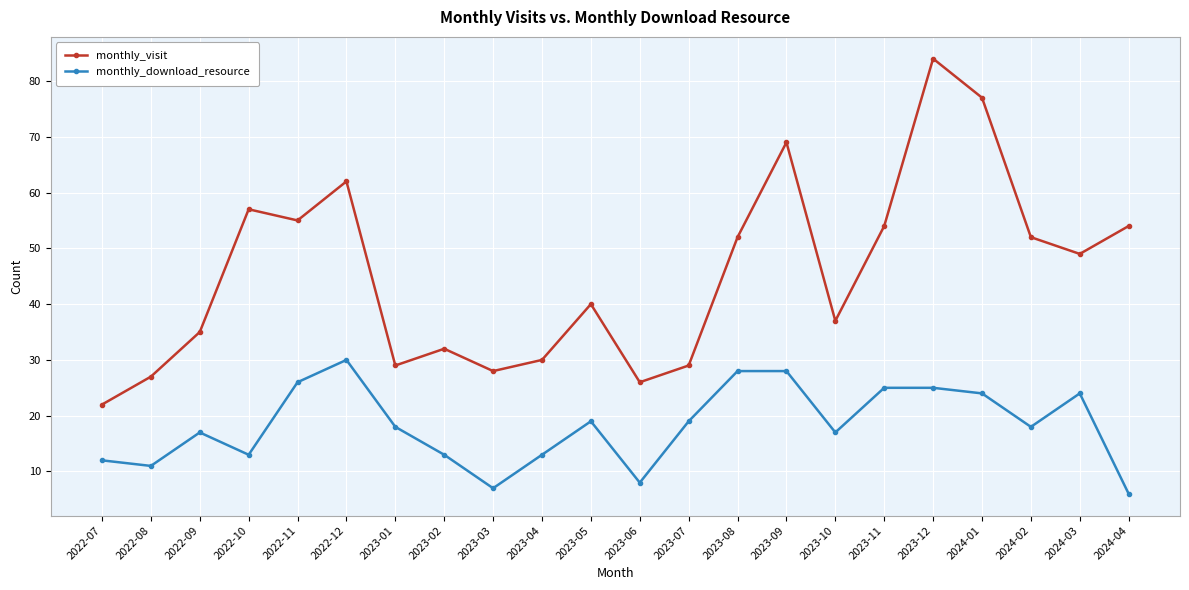

What is the label of the 1st point from the right?

2024-04